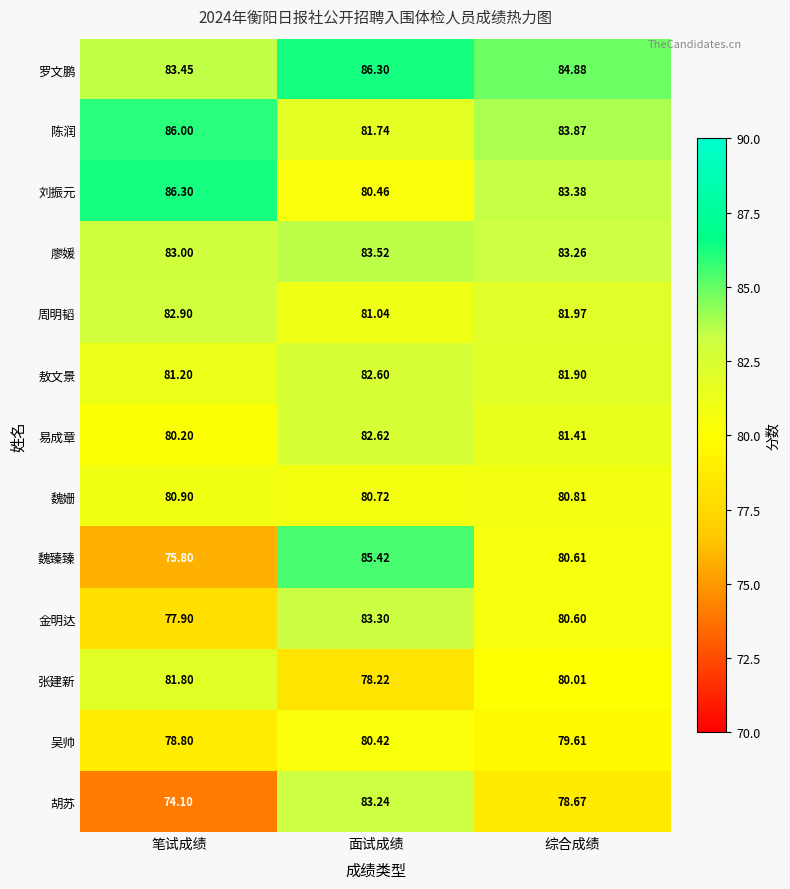

At 面试成绩, list the series in order from largest to smallest.

罗文鹏, 魏臻臻, 廖媛, 金明达, 胡苏, 易成章, 敖文景, 陈润, 周明韬, 魏姗, 刘振元, 吴帅, 张建新